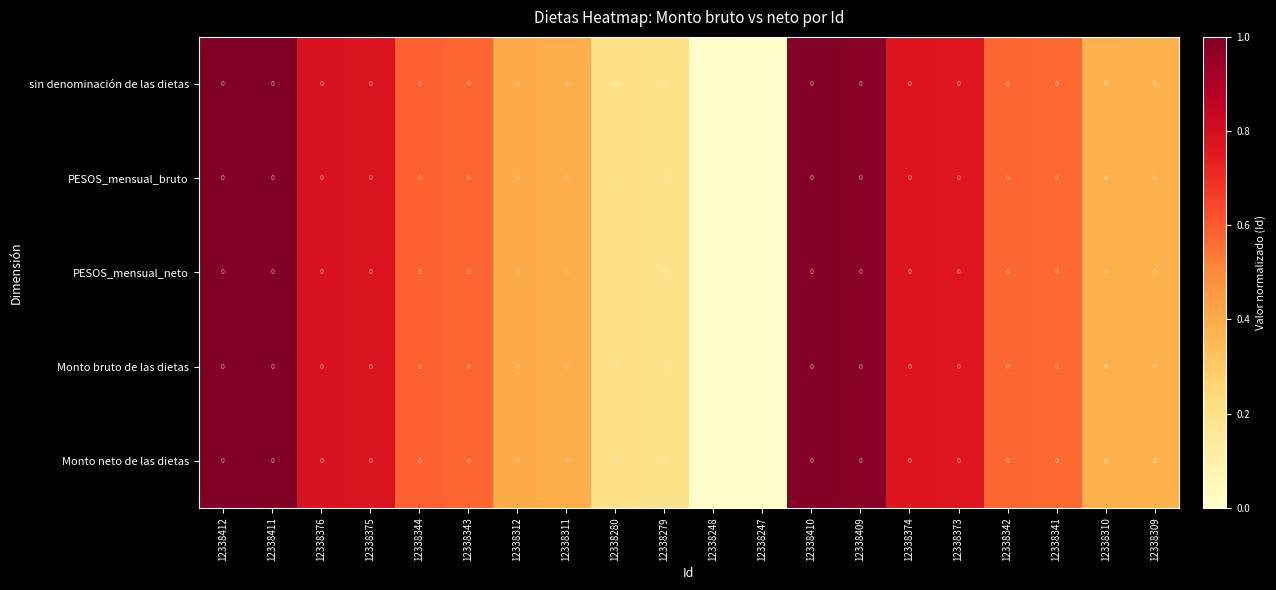

Rank the categories by PESOS_mensual_neto value from highest to lowest.

12338412, 12338411, 12338410, 12338409, 12338376, 12338375, 12338374, 12338373, 12338344, 12338343, 12338342, 12338341, 12338312, 12338311, 12338310, 12338309, 12338280, 12338279, 12338248, 12338247